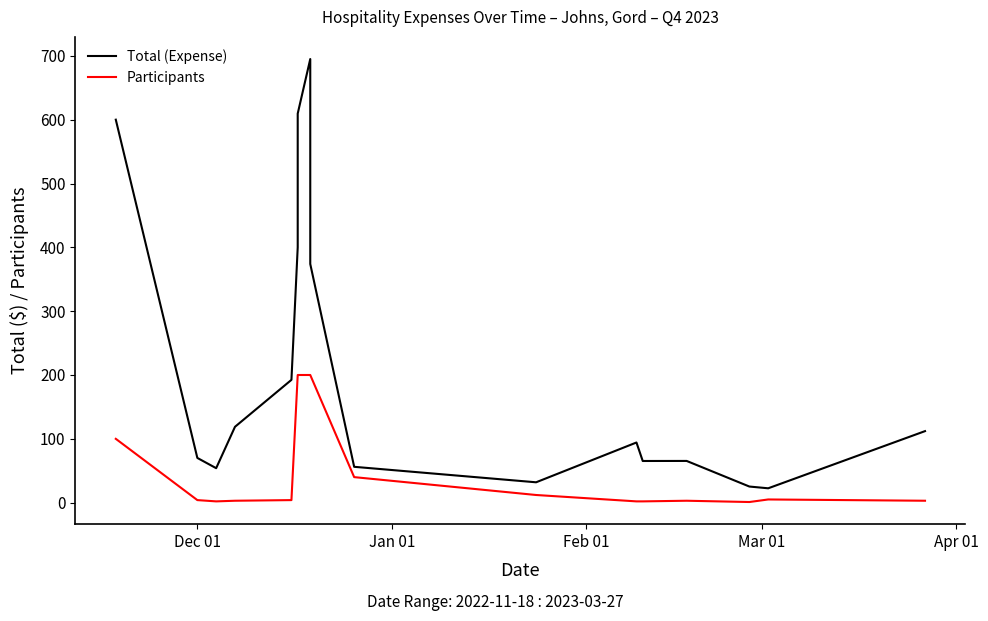

True or false: Participants and Total (Expense) cross at least once.

False